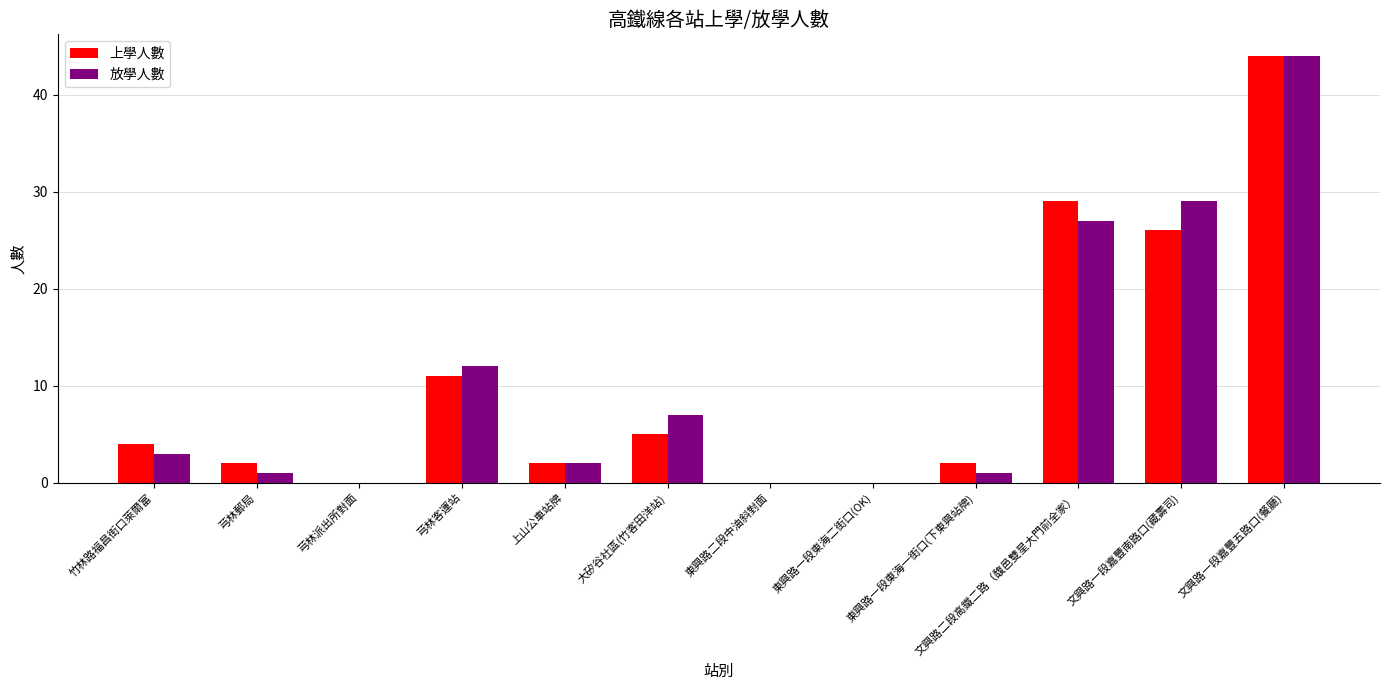

At which category is the sum across all series the highest?

文興路一段嘉豐五路口(餐廳)